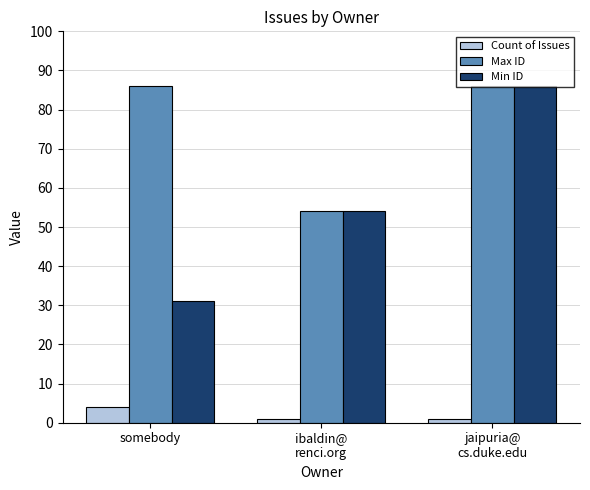

Which series has the largest total across all categories?

Max ID